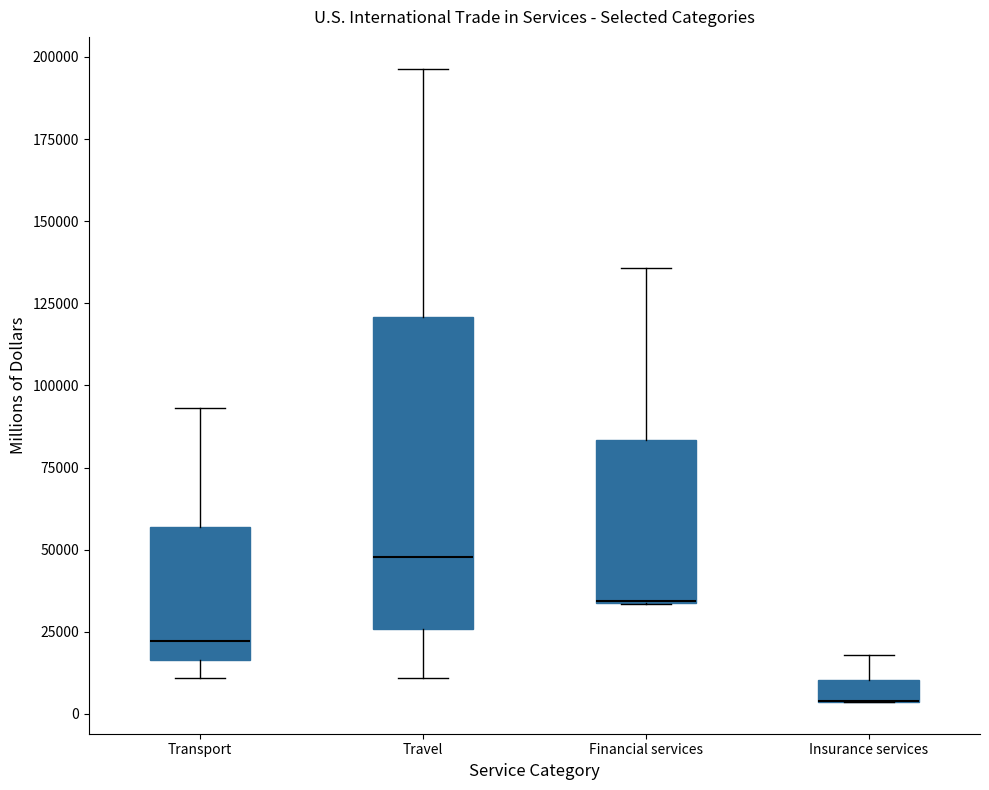

Where is the upper edge of the box for Insurance services on the y-axis? The values are not printed on the chart, so give them approximately, as read against the axis.

10000